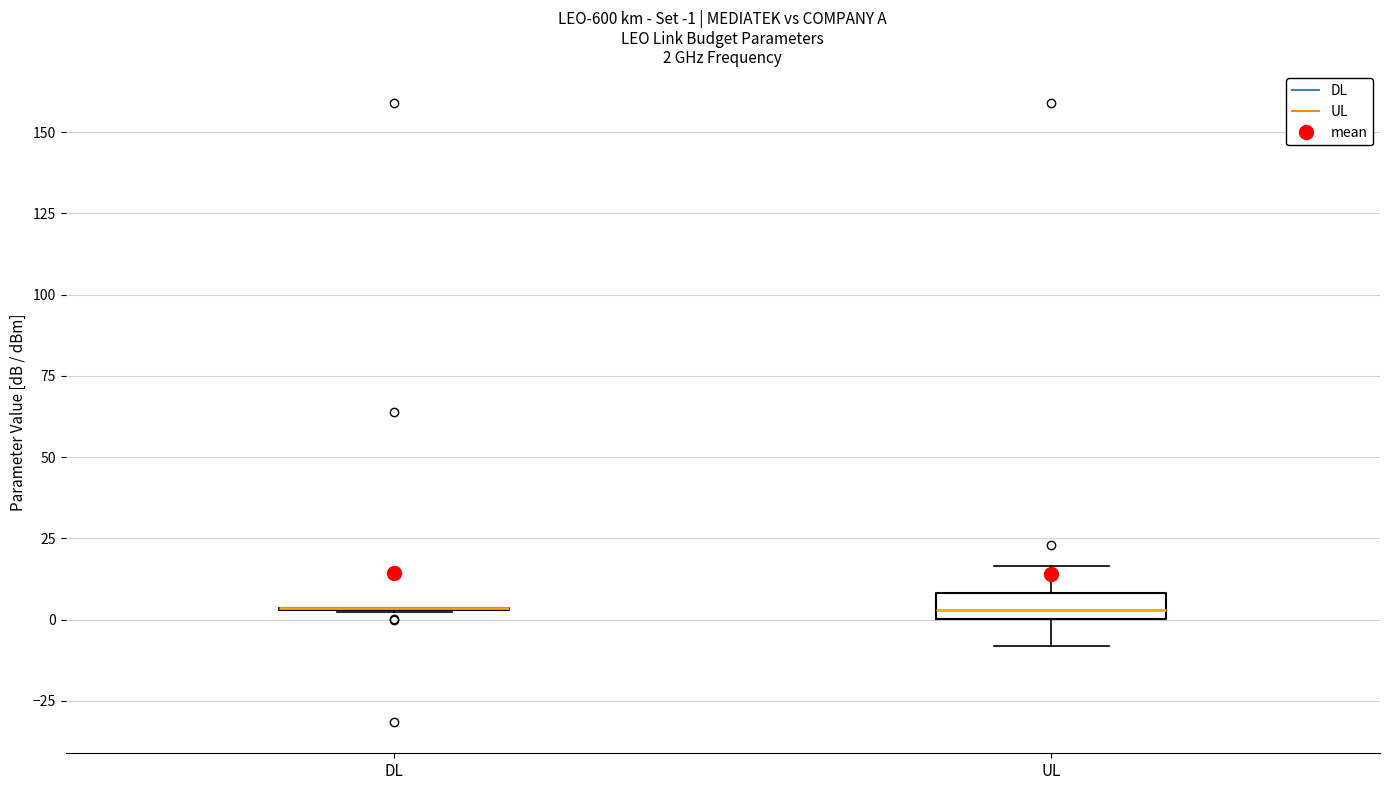

Comparing the boxes themselves (not the whiskers), which one is the tallest?

UL